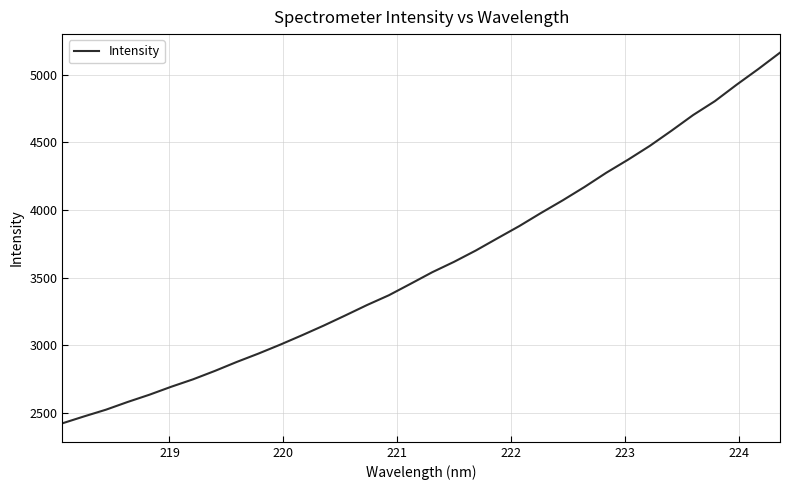

True or false: there are more than 0 points higher than both neighbors.

False